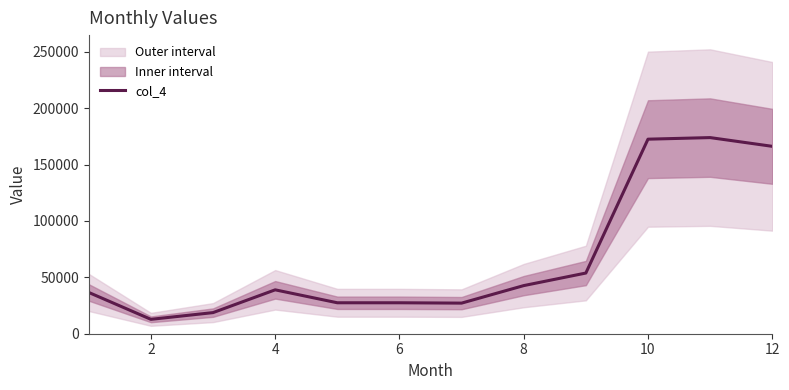

What is the minimum value shown in the chart?

12754.8